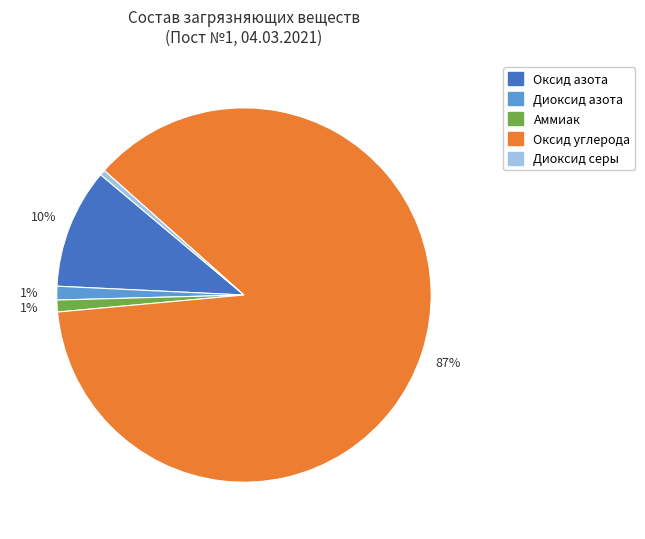

Do Оксид азота and Диоксид азота together represent more than half of the pie?

No